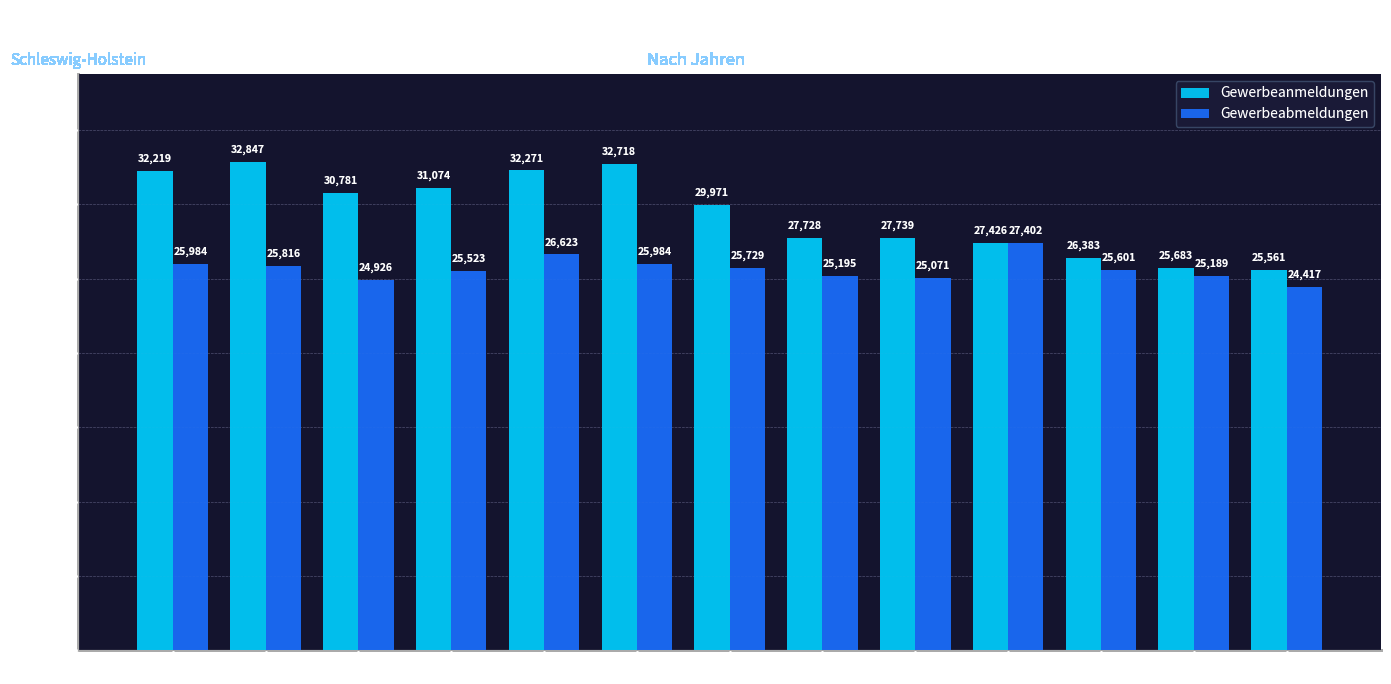

What is the smallest value displayed?

24417